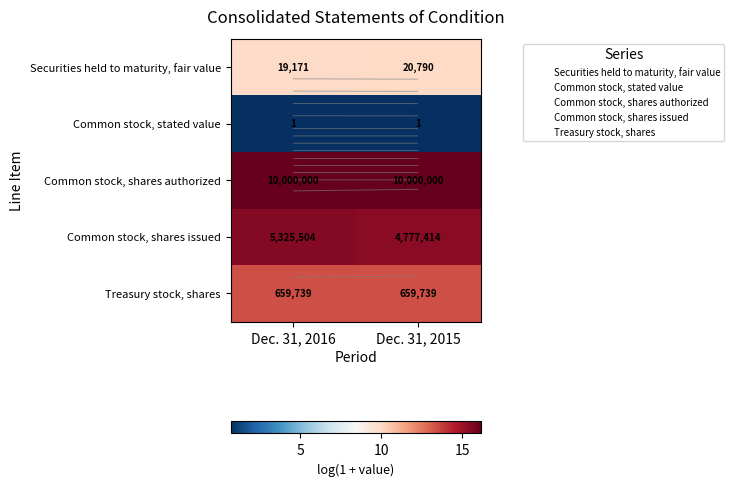

What is the sum of all Common stock, shares authorized values?

32.2